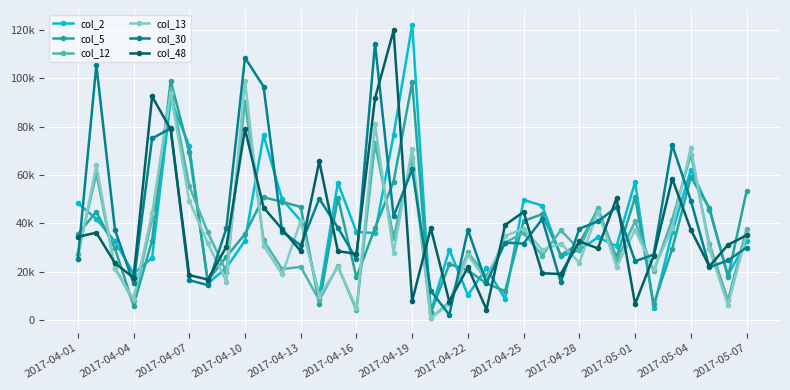

Does the chart have visible grid lines?

Yes